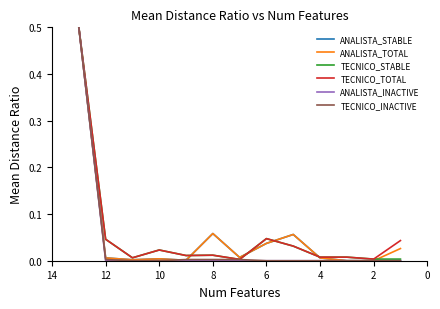

At how many categories does at least one series exceed 0?

13